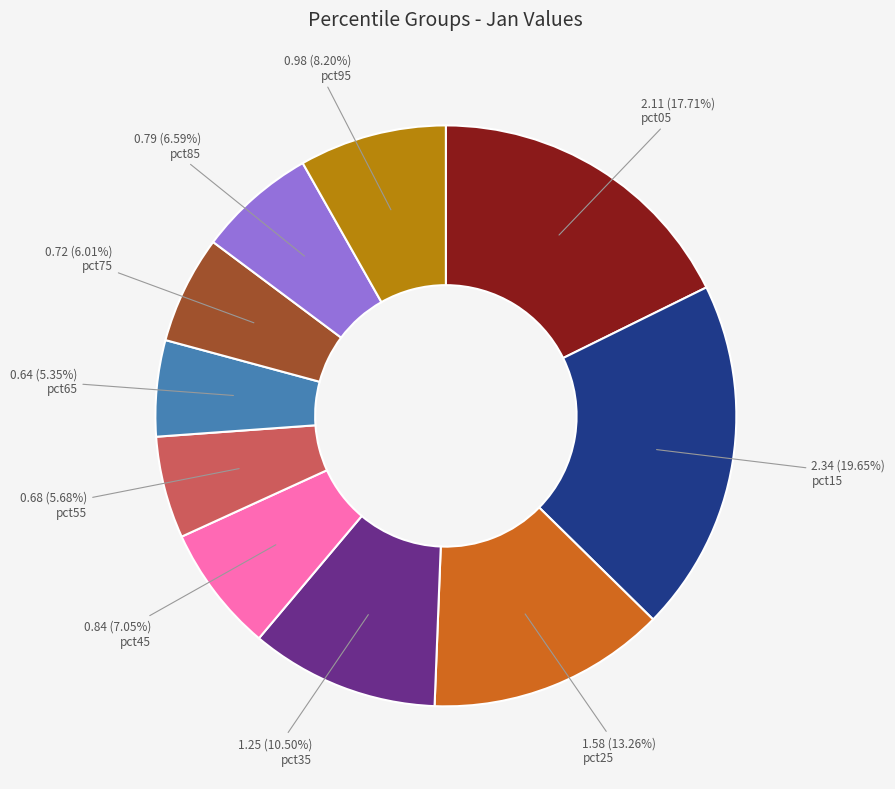

Is there a majority slice in this chart?

No